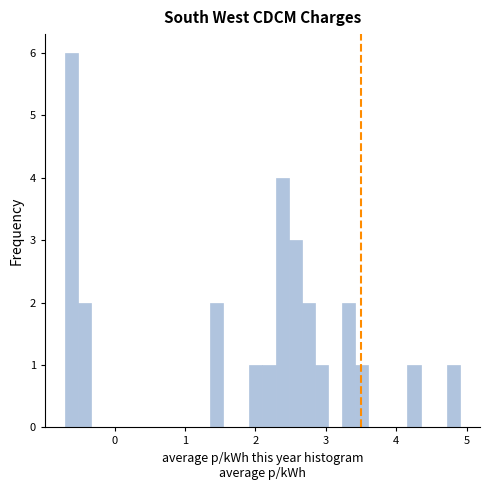

Around what value on the x-axis is the tallest bar? Give the approximate position of its centre, as read against the axis.

-0.6